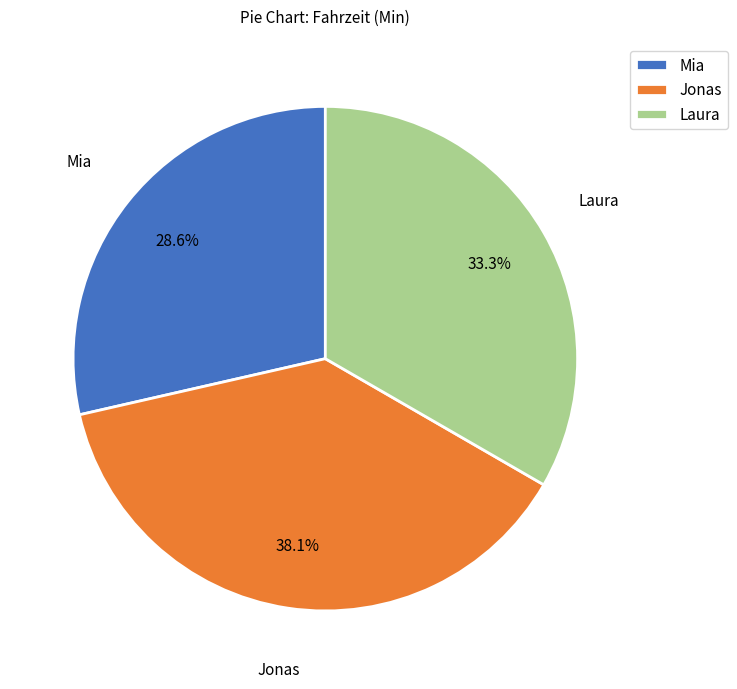

Rank the categories by value from lowest to highest.

Mia, Laura, Jonas